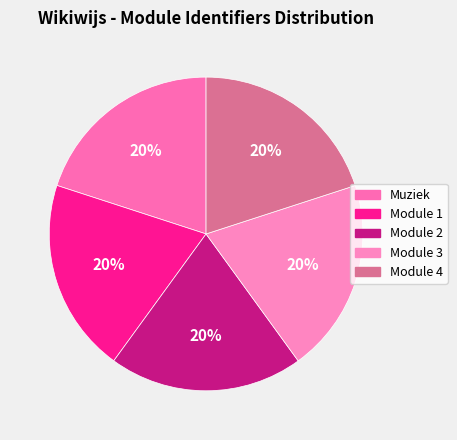

Is there a majority slice in this chart?

No